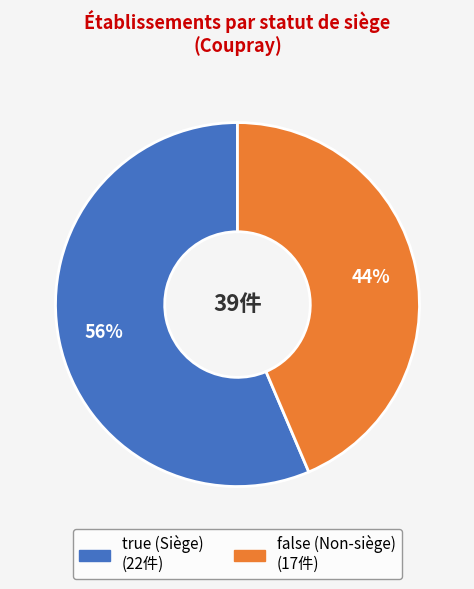

Which slice is the largest?

true